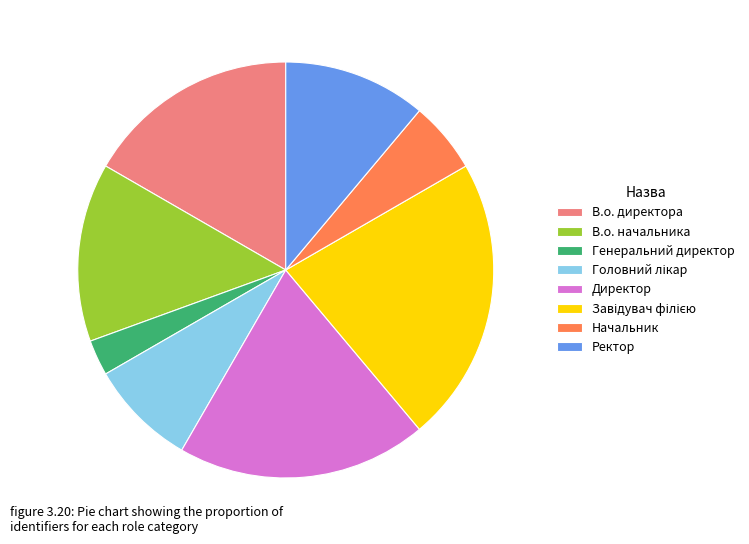

Between Генеральний директор and Начальник, which is larger?

Начальник